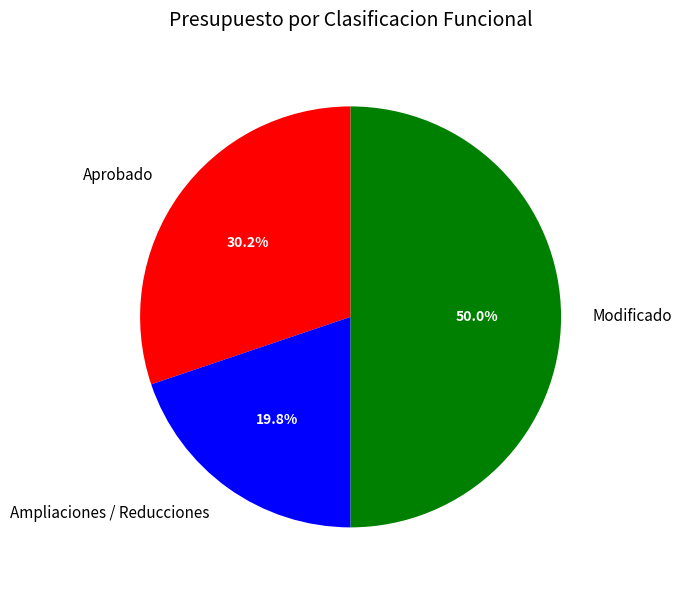

Is Ampliaciones / Reducciones the majority of the pie?

No